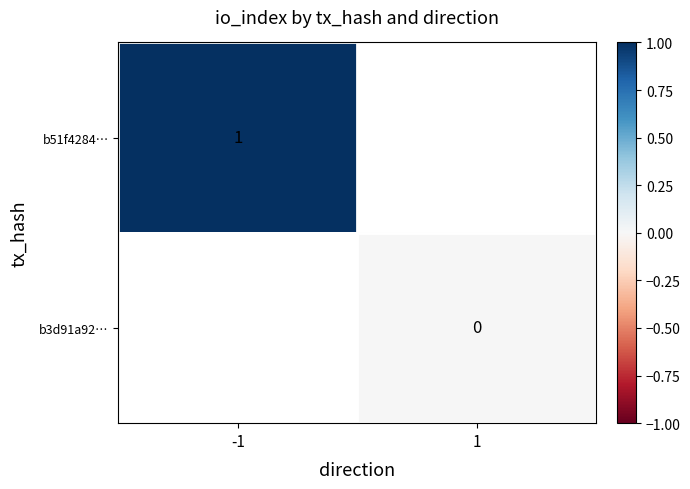

How many data points does each series have?

2